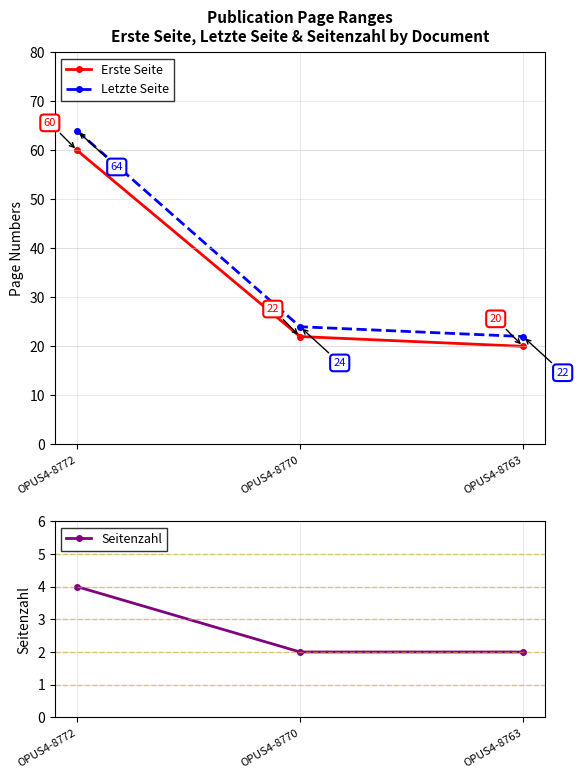

At which category is the sum across all series the highest?

OPUS4-8772